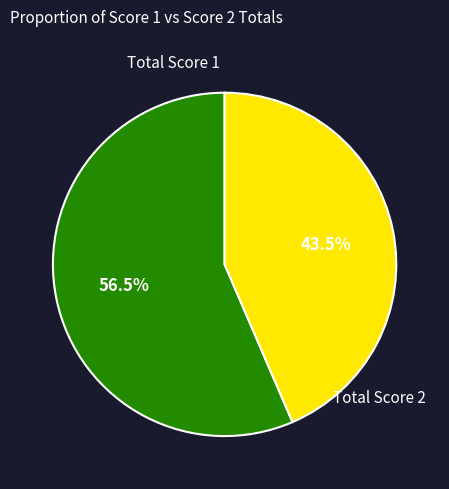

Count the number of slices in the pie.

2